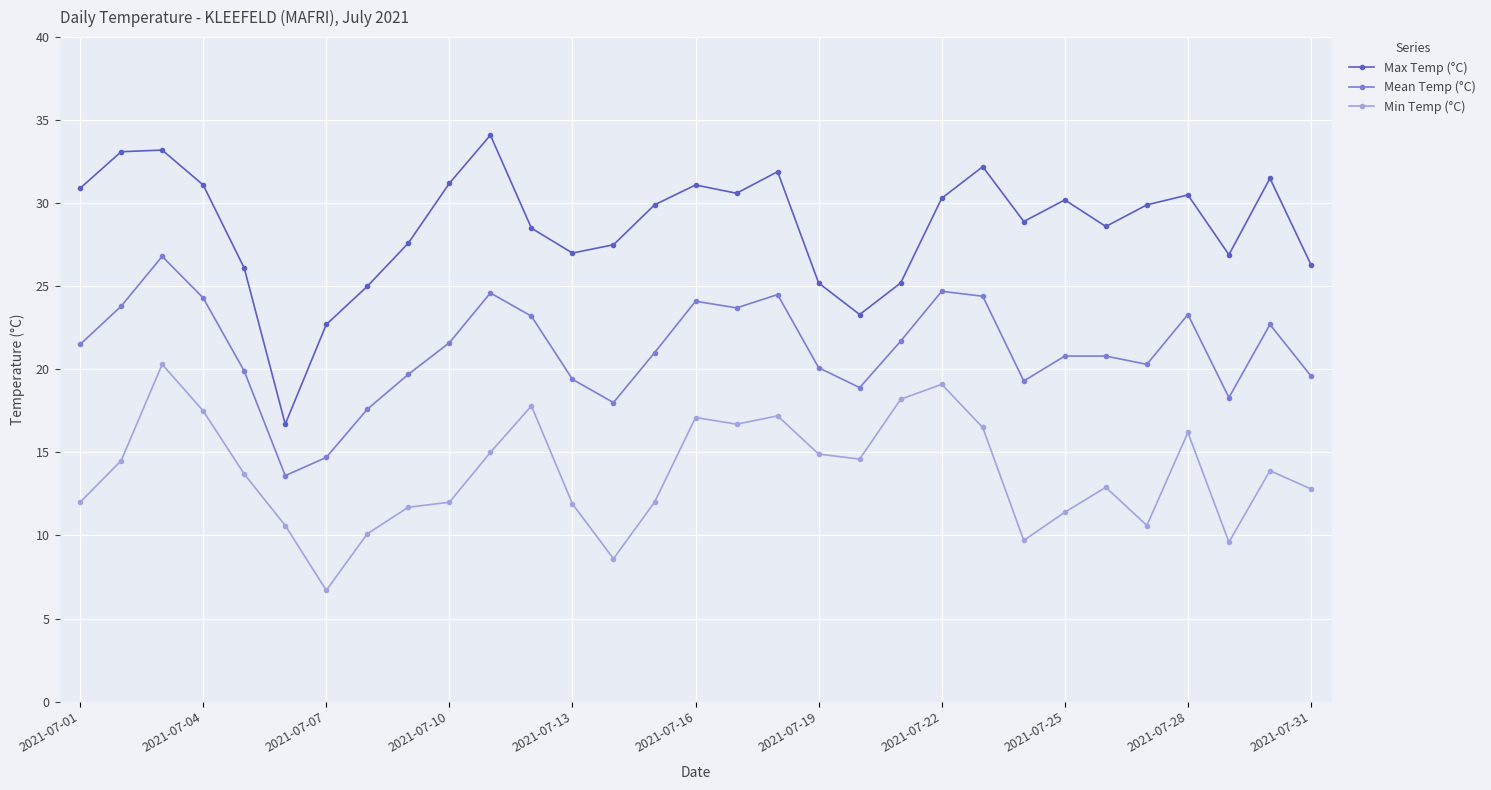

True or false: Mean Temp (°C) and Min Temp (°C) intersect in this chart.

False